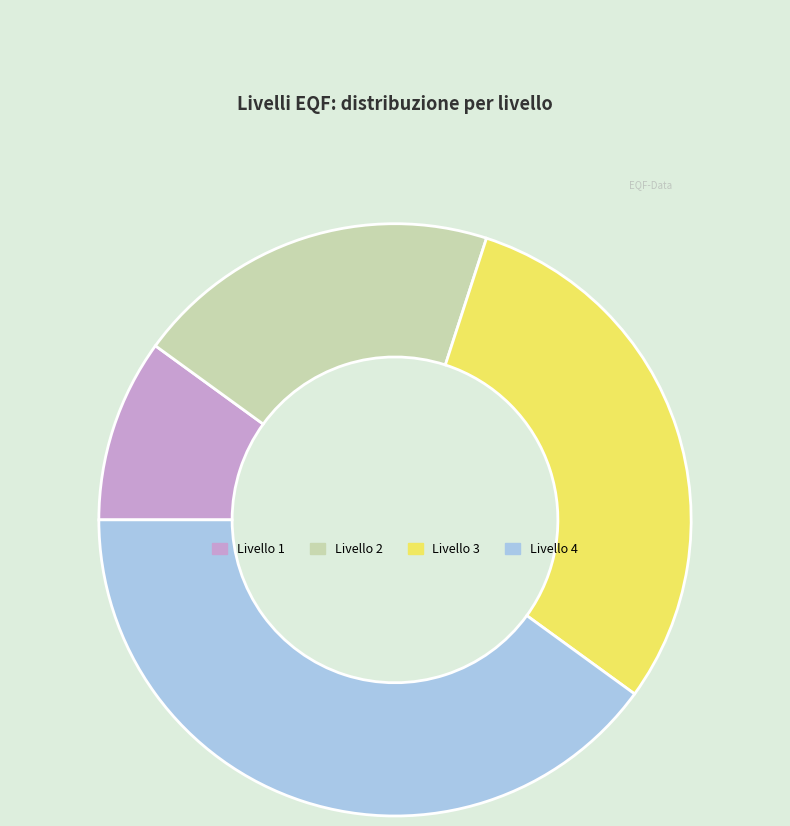

What is the ratio of the value at Livello 1 to the value at Livello 2?

0.5